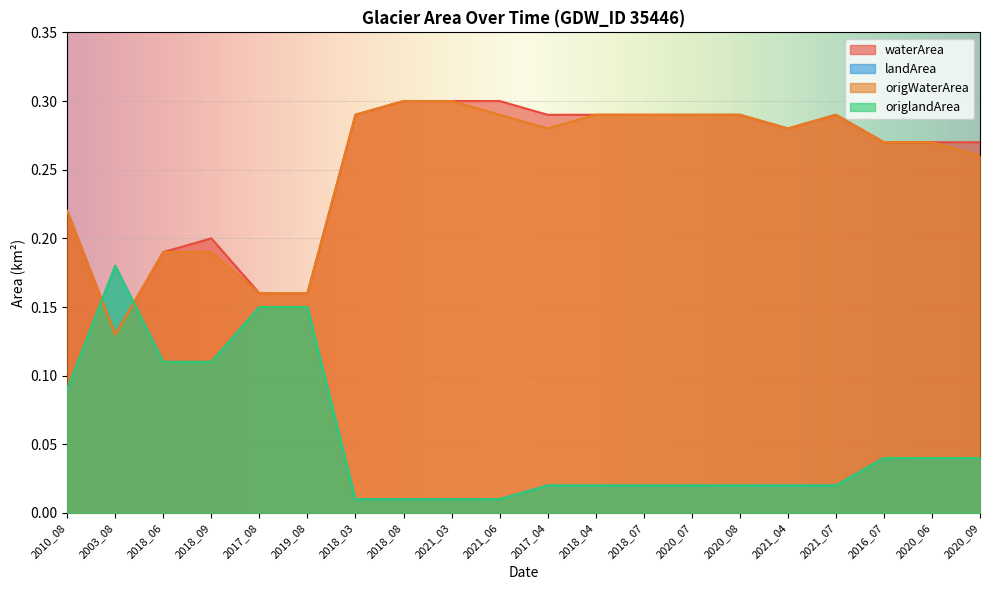

In waterArea, how many points are lower than both neighbors (excluding endpoints)?

2